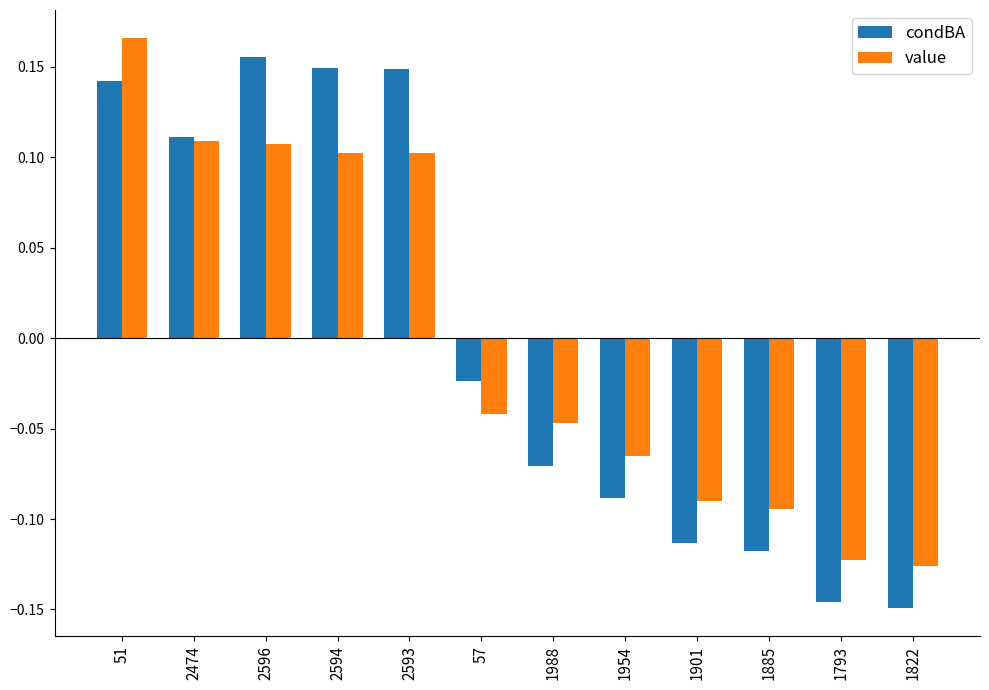

What is the difference between the maximum and minimum values in the value series?

0.3